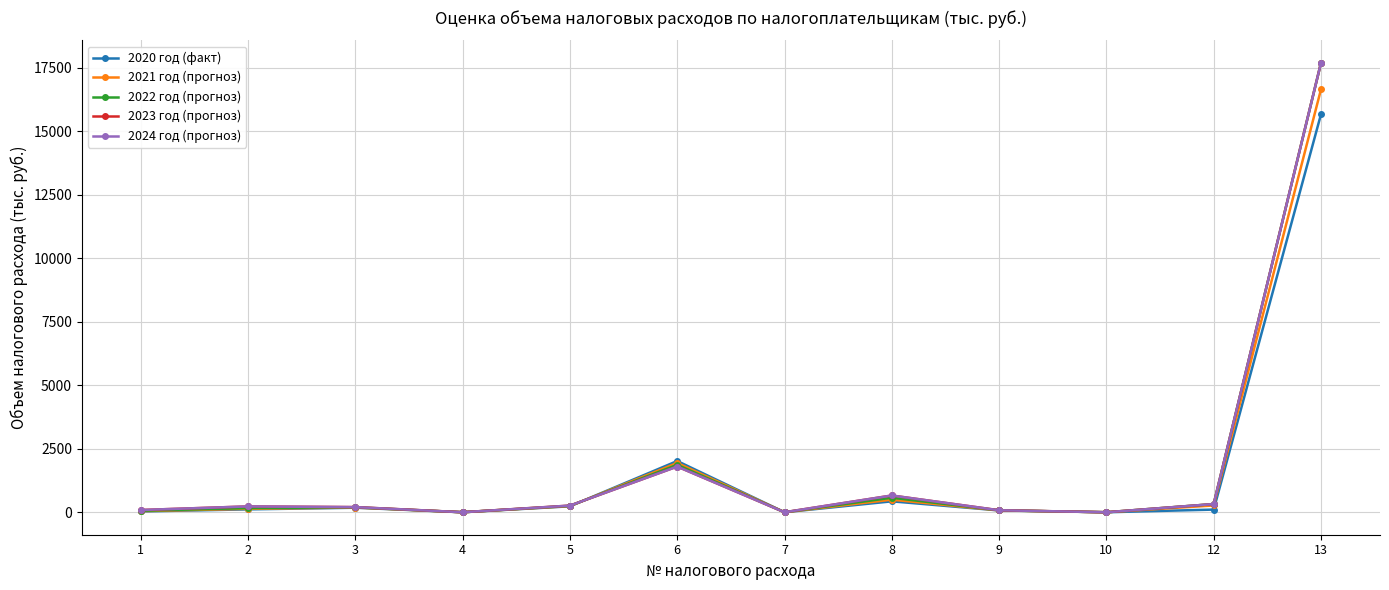

Reading left to right, what are all the values shown in this chart?

2020 год (факт): 33.0	114.0	179.0	0.5	235.0	2017.0	1.0	430.0	72.0	0.5	105.0	15662.0
2021 год (прогноз): 44.0	137.0	187.0	1.5	244.0	1941.0	1.0	496.0	74.0	0.5	268.0	16643.0
2022 год (прогноз): 58.0	164.0	195.0	1.5	253.0	1869.0	1.0	572.0	76.0	0.5	323.0	17686.0
2023 год (прогноз): 89.0	230.0	203.0	1.5	263.0	1799.0	1.0	660.0	79.0	0.5	323.0	17686.0
2024 год (прогноз): 89.0	230.0	203.0	1.5	263.0	1799.0	1.0	660.0	79.0	0.5	323.0	17686.0